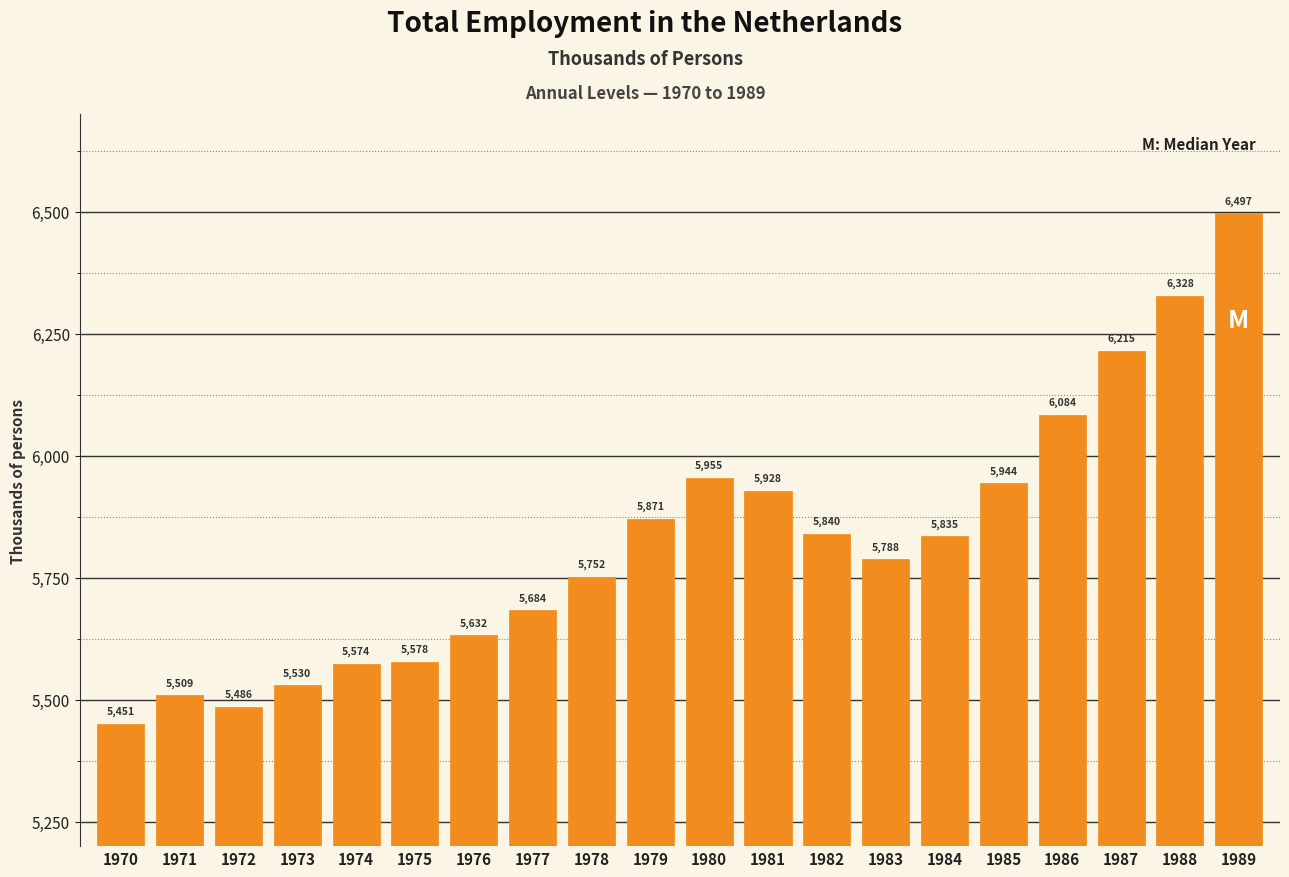

Which label corresponds to the largest value in the chart?

1989